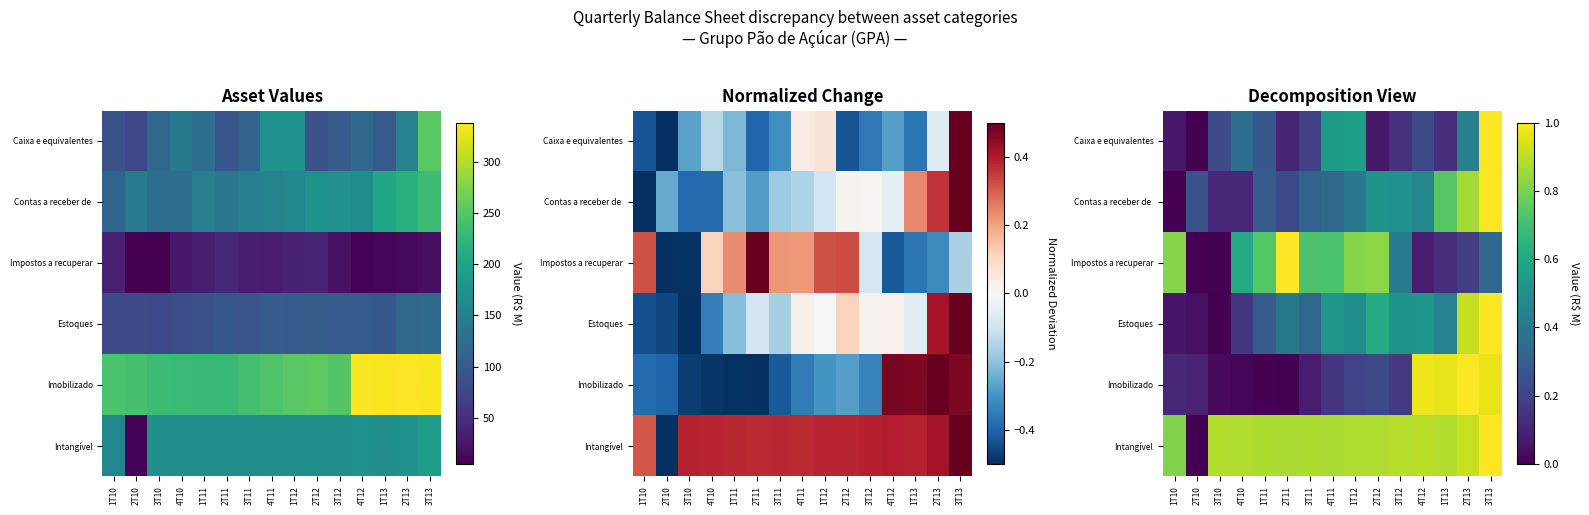

What is the sum of the Caixa e equivalentes values at 2T11 and 1T10?

0.2